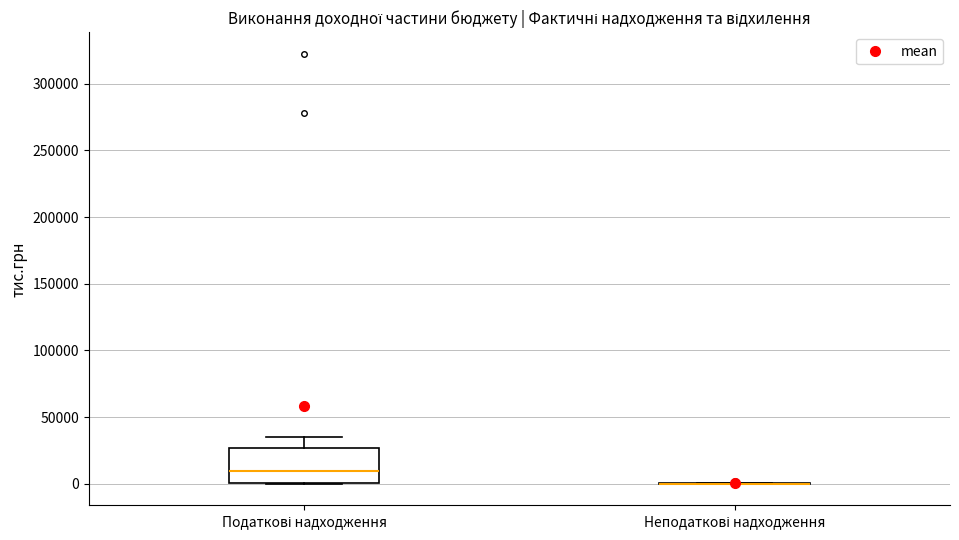

Comparing the boxes themselves (not the whiskers), which one is the tallest?

Податкові надходження